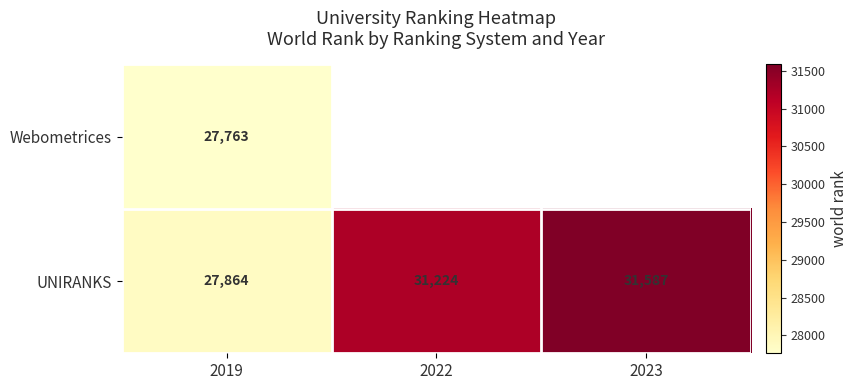

At which category is the sum across all series the highest?

2019